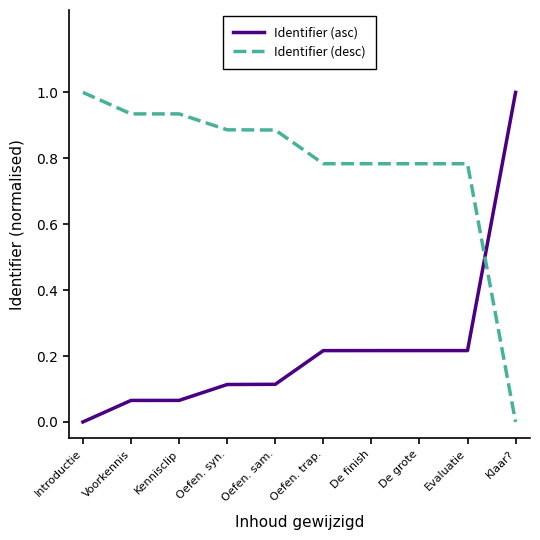

The Identifier (desc) series shows 0.2 at Evaluatie. True or false?

False